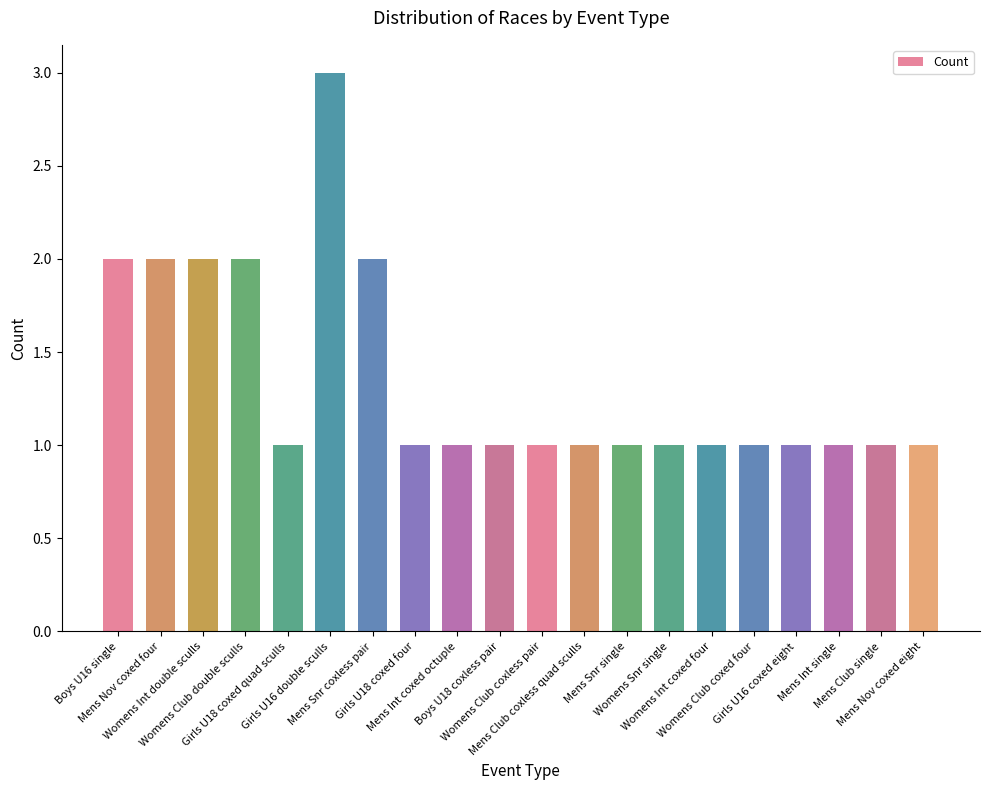

Reading right to left, what are all the values shown in this chart?

1	1	1	1	1	1	1	1	1	1	1	1	1	2	3	1	2	2	2	2